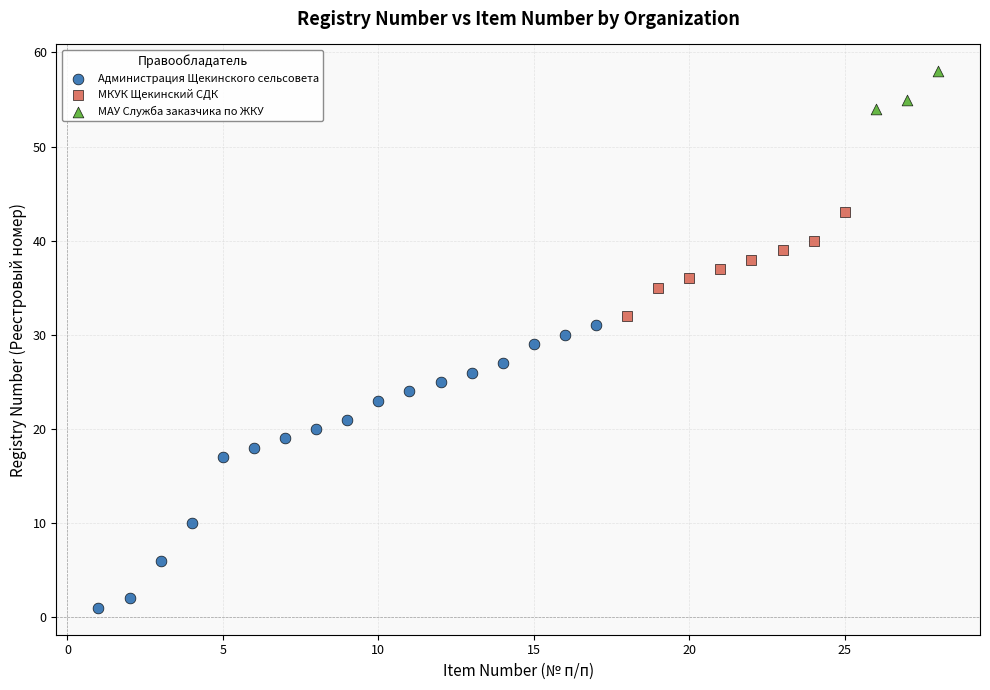

Which series contains the lowest Y value?

Администрация Щекинского сельсовета